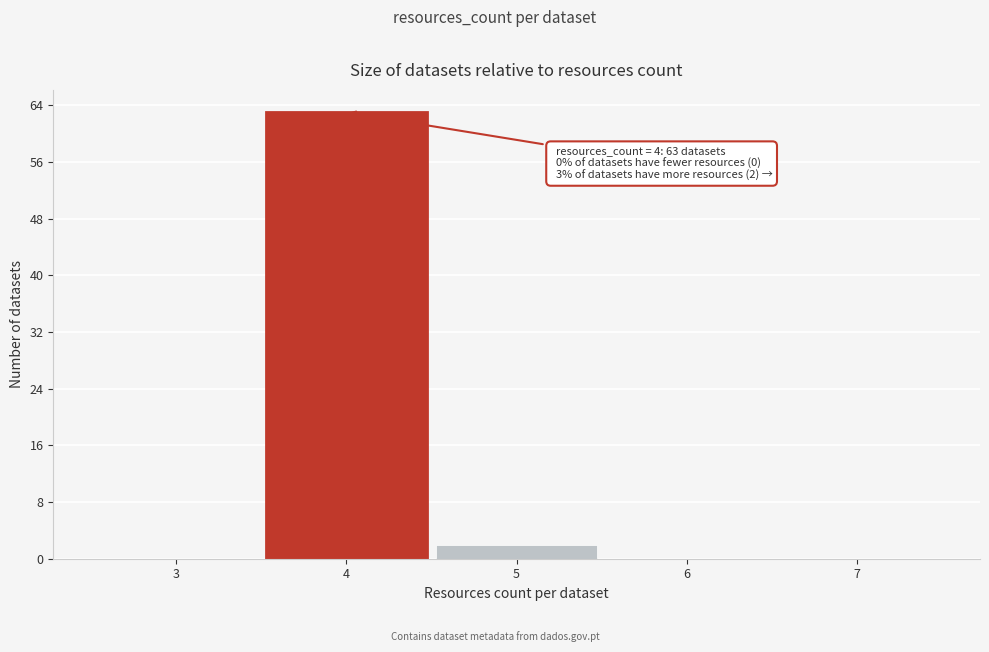

Which range on the x-axis has the tallest bar?

3.5 to 4.5